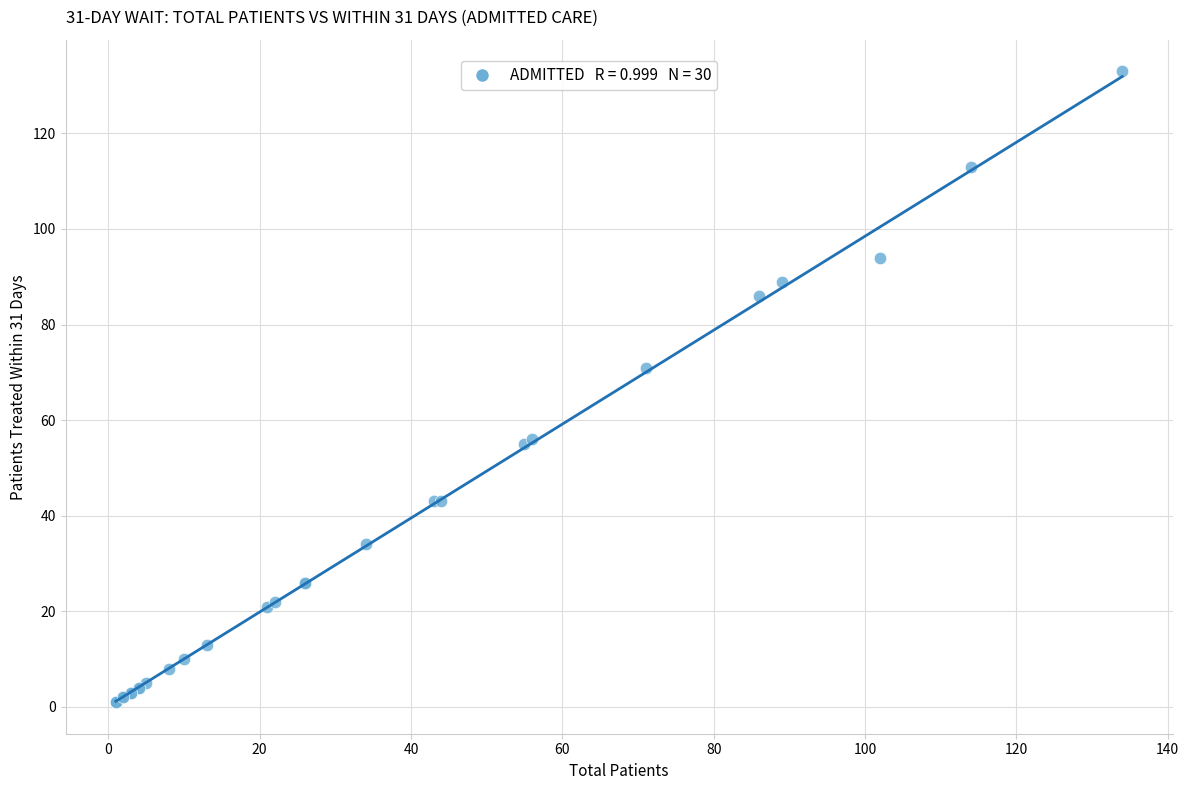

What Y value in the scatter plot is closest to 67?

71